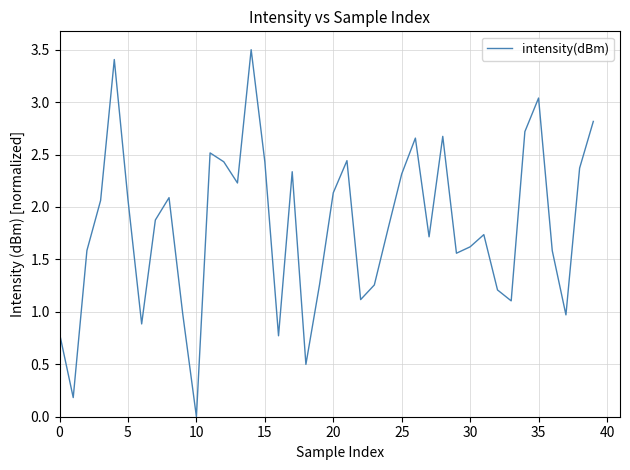

Does the chart display data point markers on the line(s)?

No